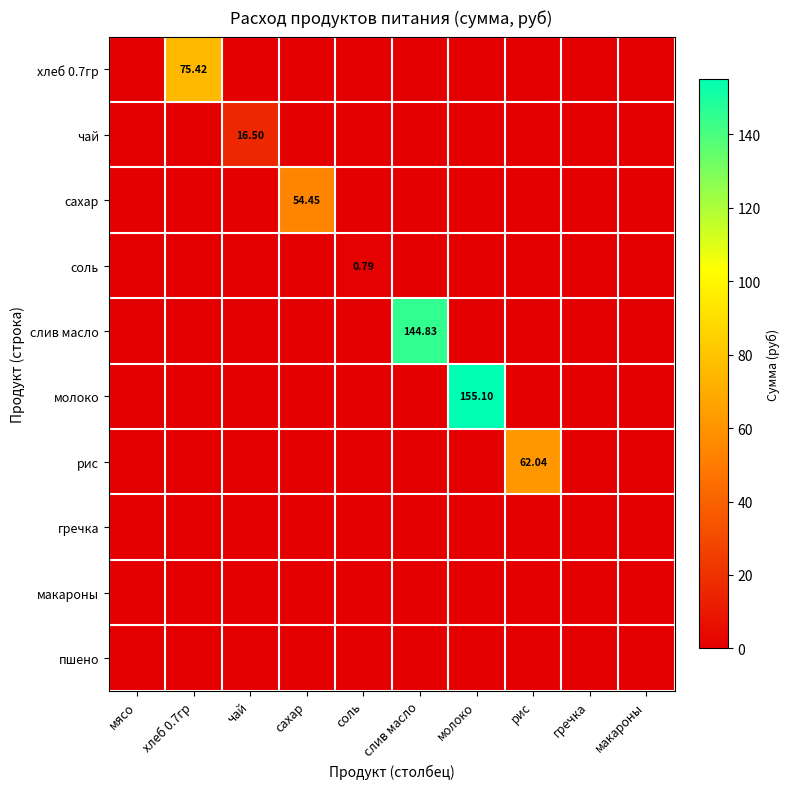

What is the difference between the слив масло values at молоко and слив масло?

144.8